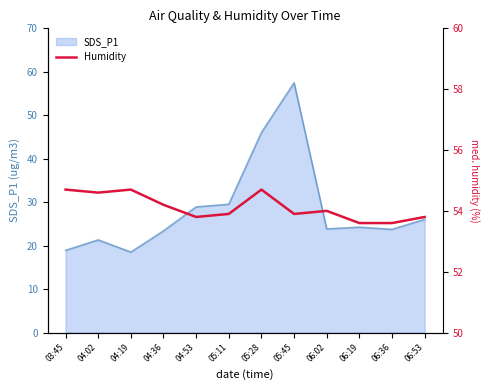

What is the maximum value shown in the chart?

54.7